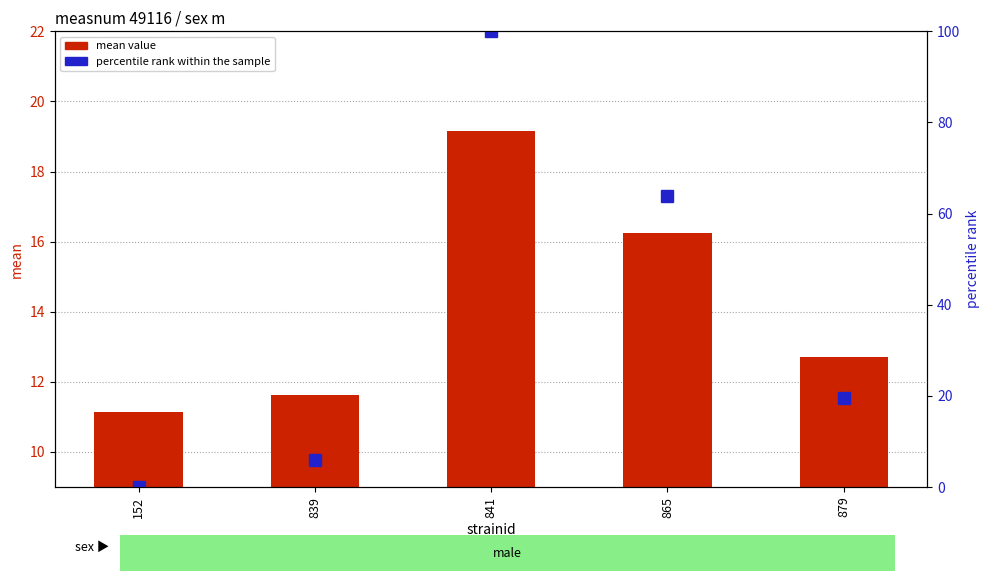

Rank the series by their maximum value, from lowest to highest.

mean value, percentile rank within the sample